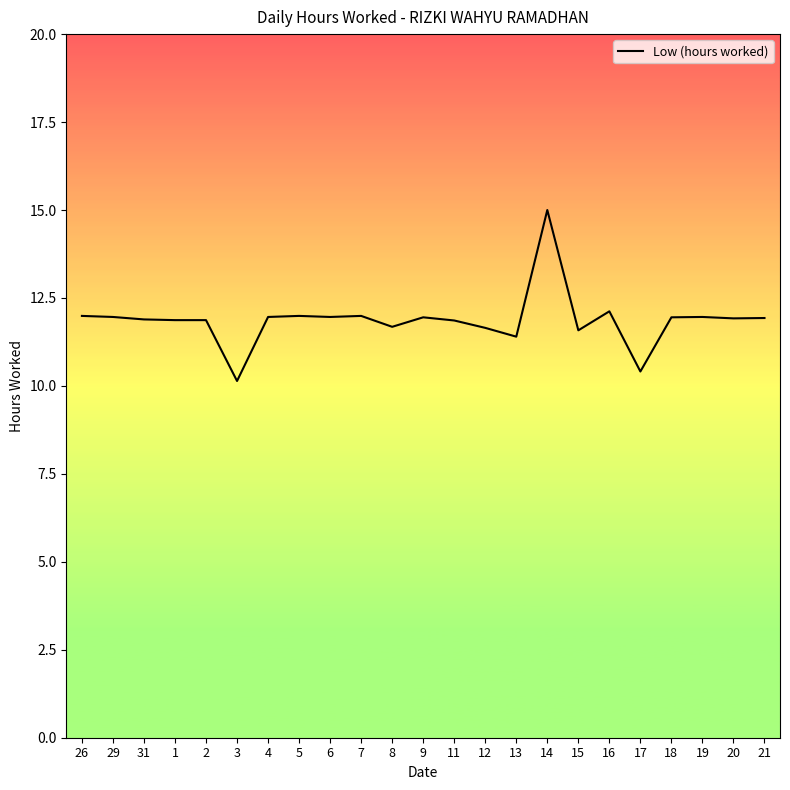

What is the average value?

11.9